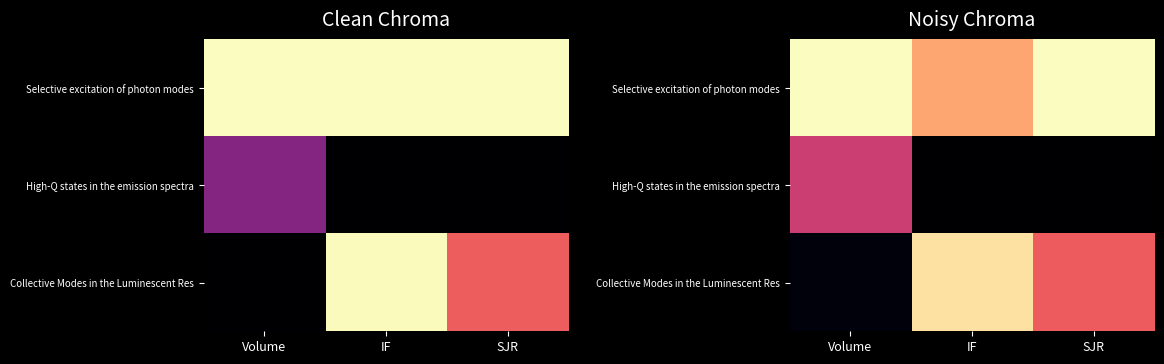

Is the value of Collective Modes in the Luminescent Res at Volume greater than the value of High-Q states in the emission spectra at IF?

Yes